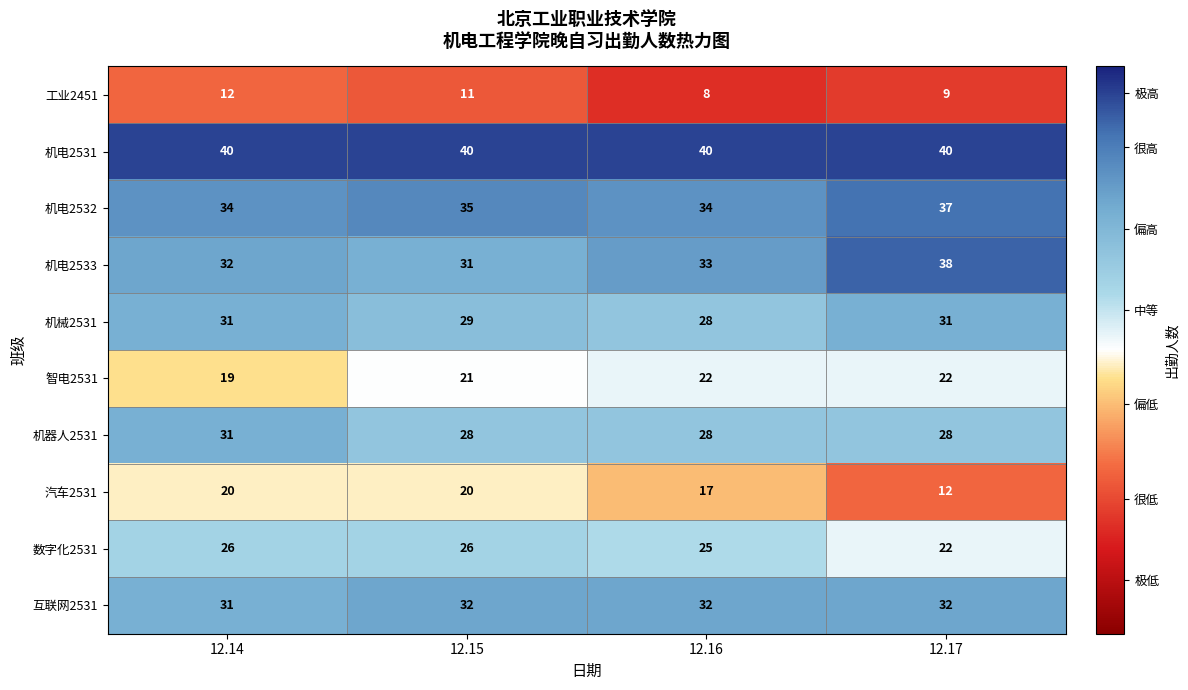

What is the spread (max minus min) of values at 12.16?

32